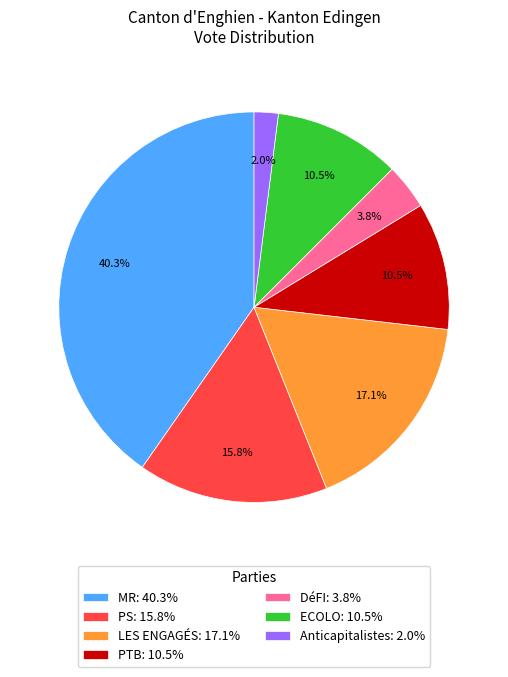

Do Anticapitalistes and DéFI together represent more than half of the pie?

No